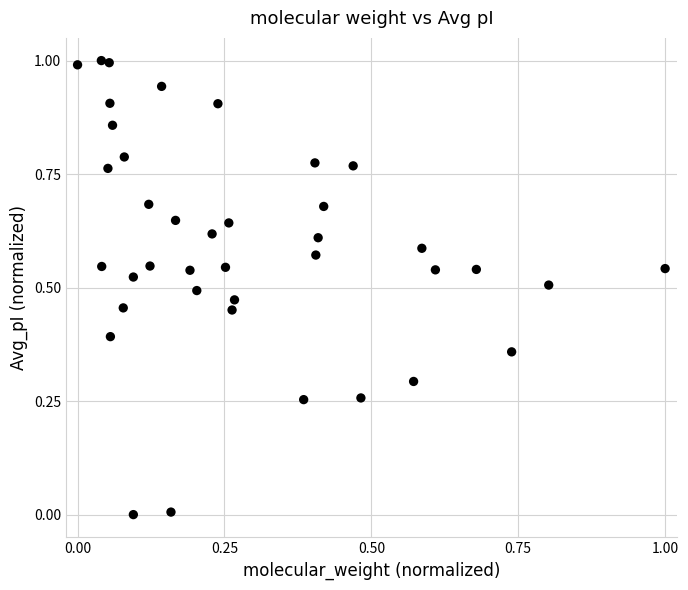

What is the range of Y values (max minus min)?

1.0